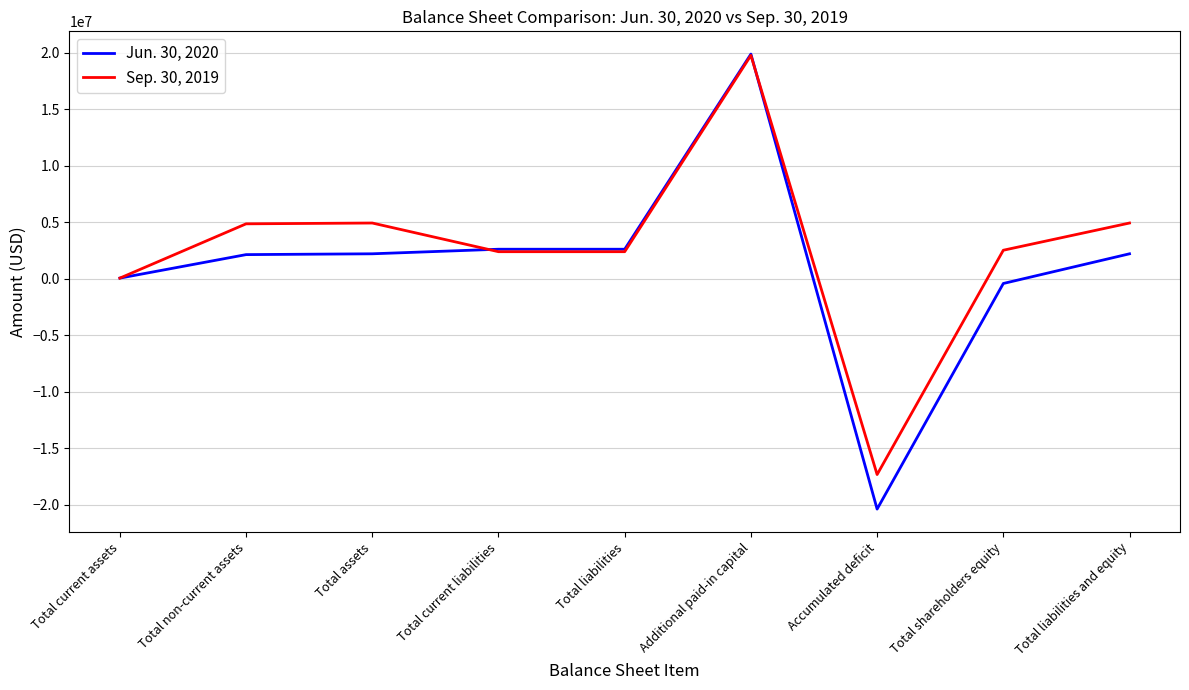

How many distinct data groups are displayed?

2